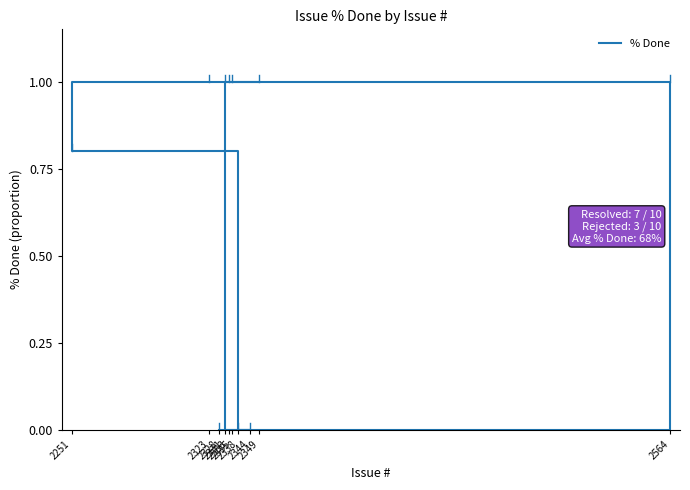

What is the average value?

0.7